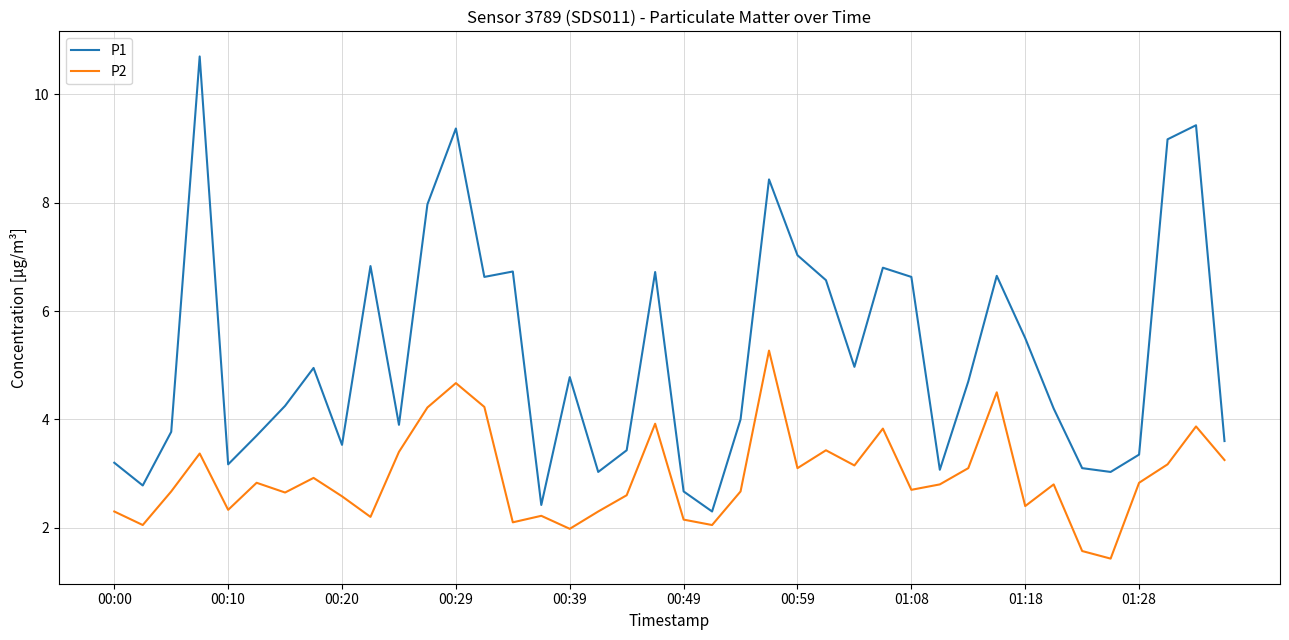

True or false: P1 and P2 cross at least once.

False